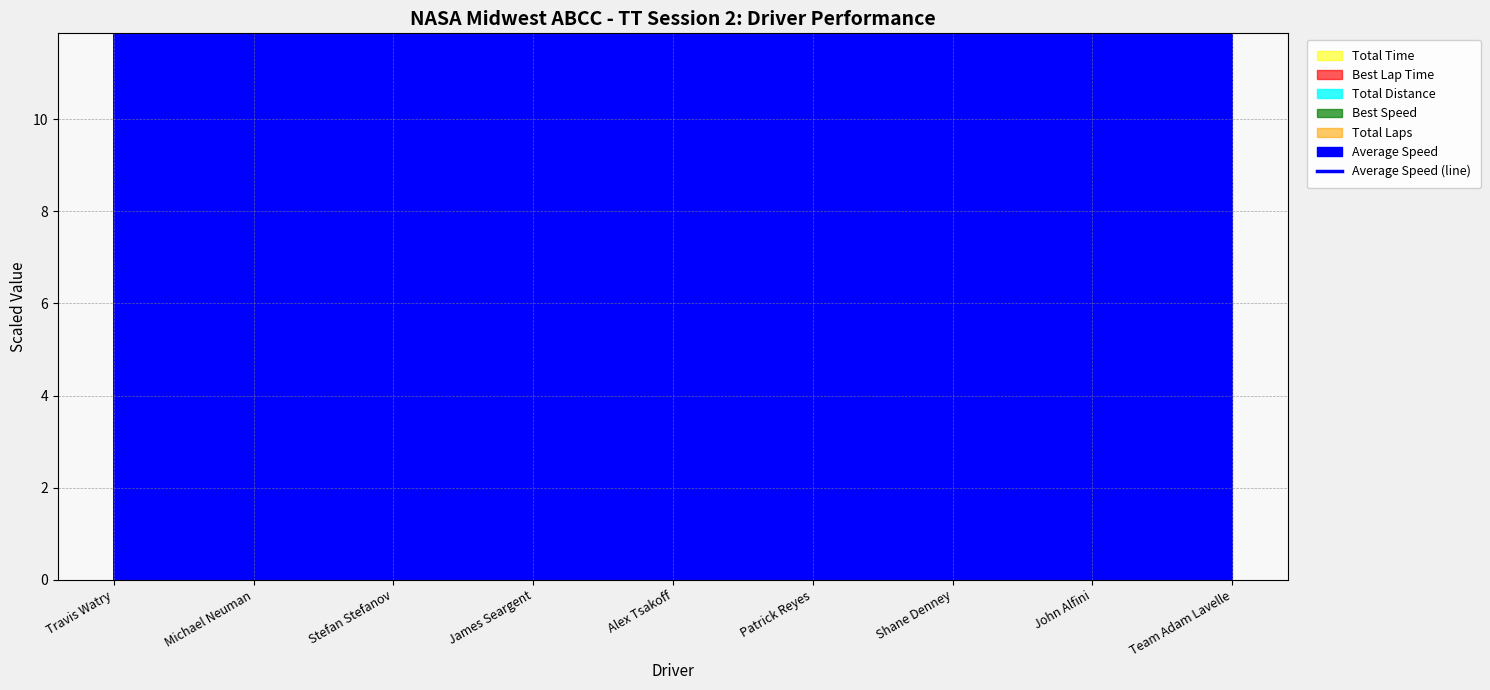

Does the chart display data point markers on the line(s)?

No